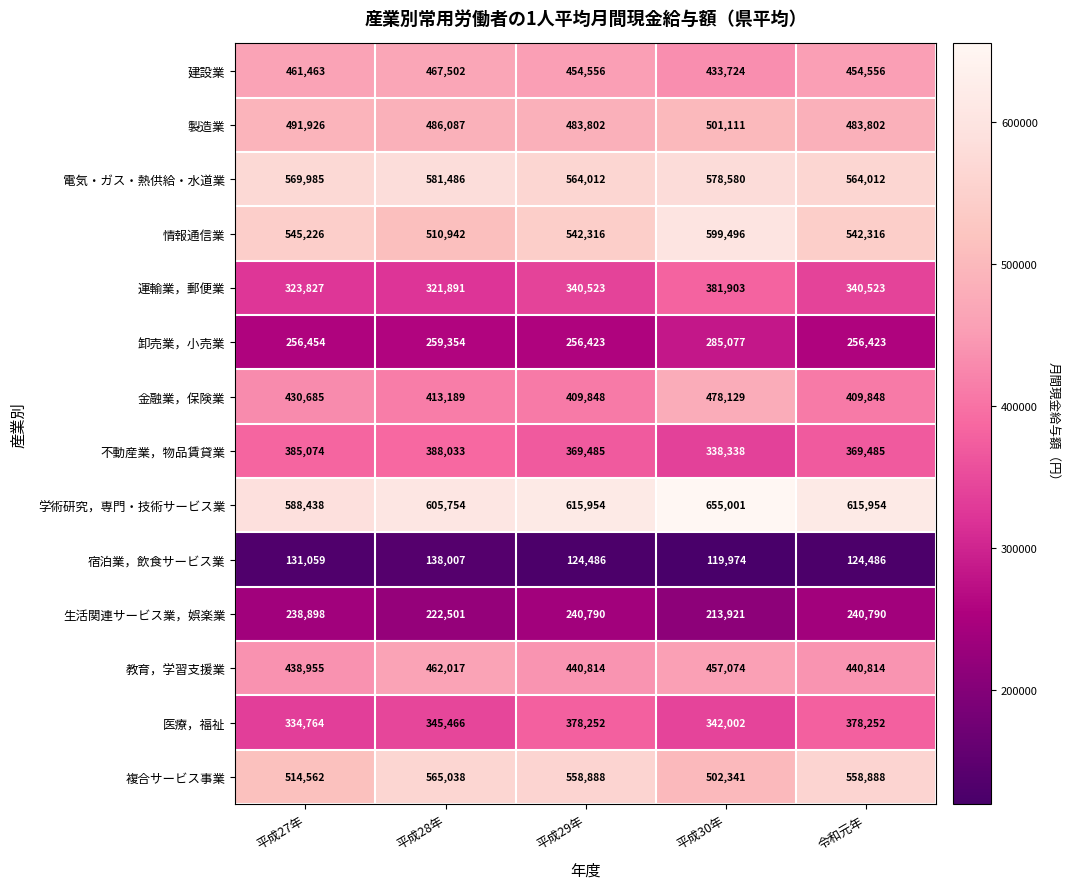

The 学術研究，専門・技術サービス業 series shows 1071373 at 令和元年. True or false?

False